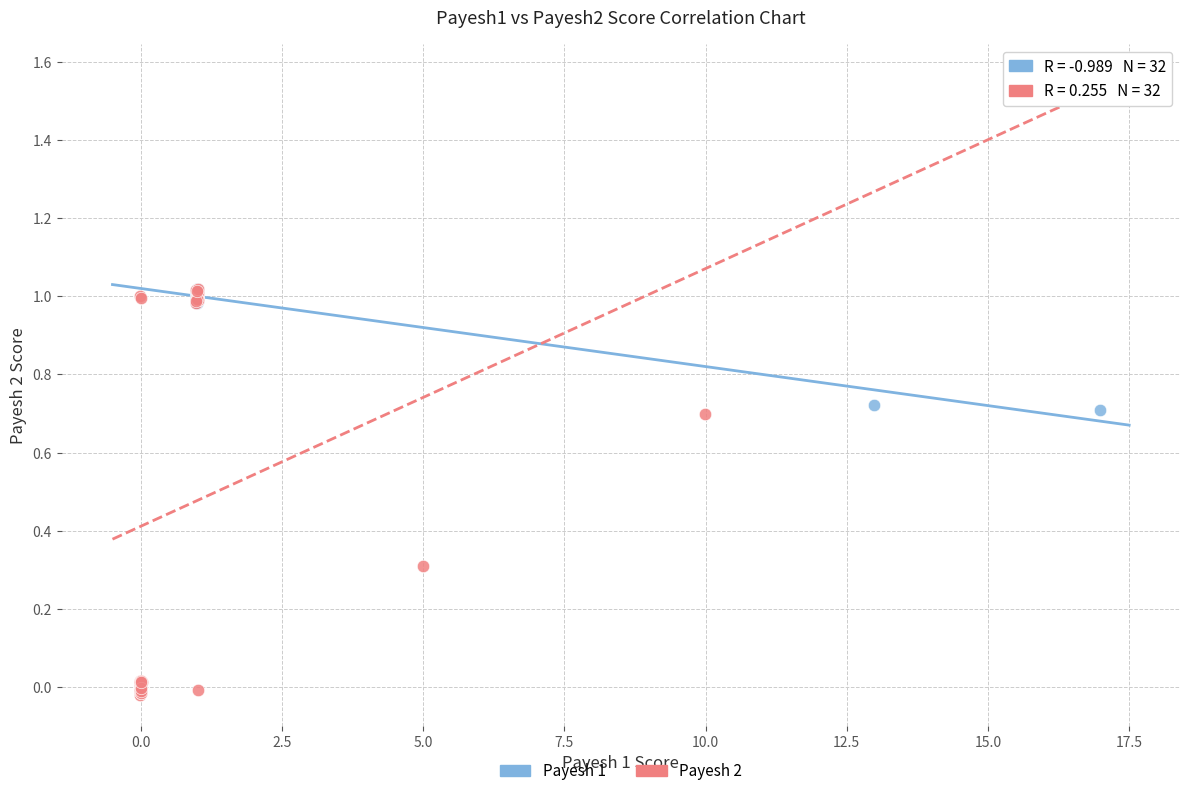

Which series has the widest spread of Y values?

Payesh 2